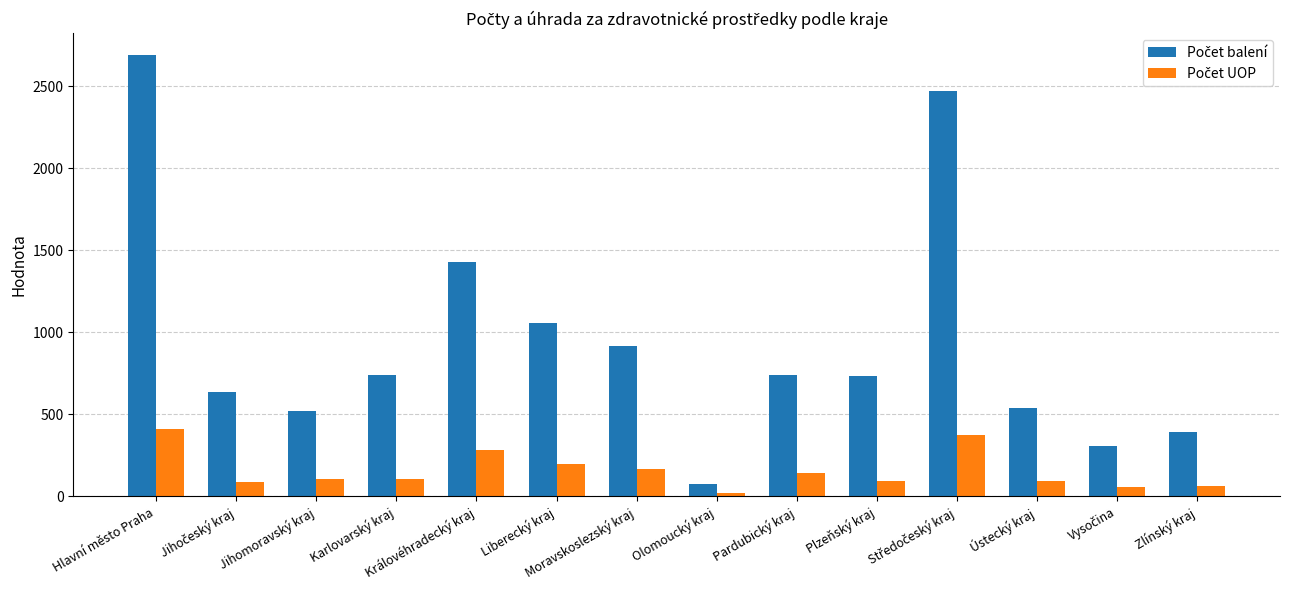

What is the label of the 12th bar from the right?

Jihomoravský kraj